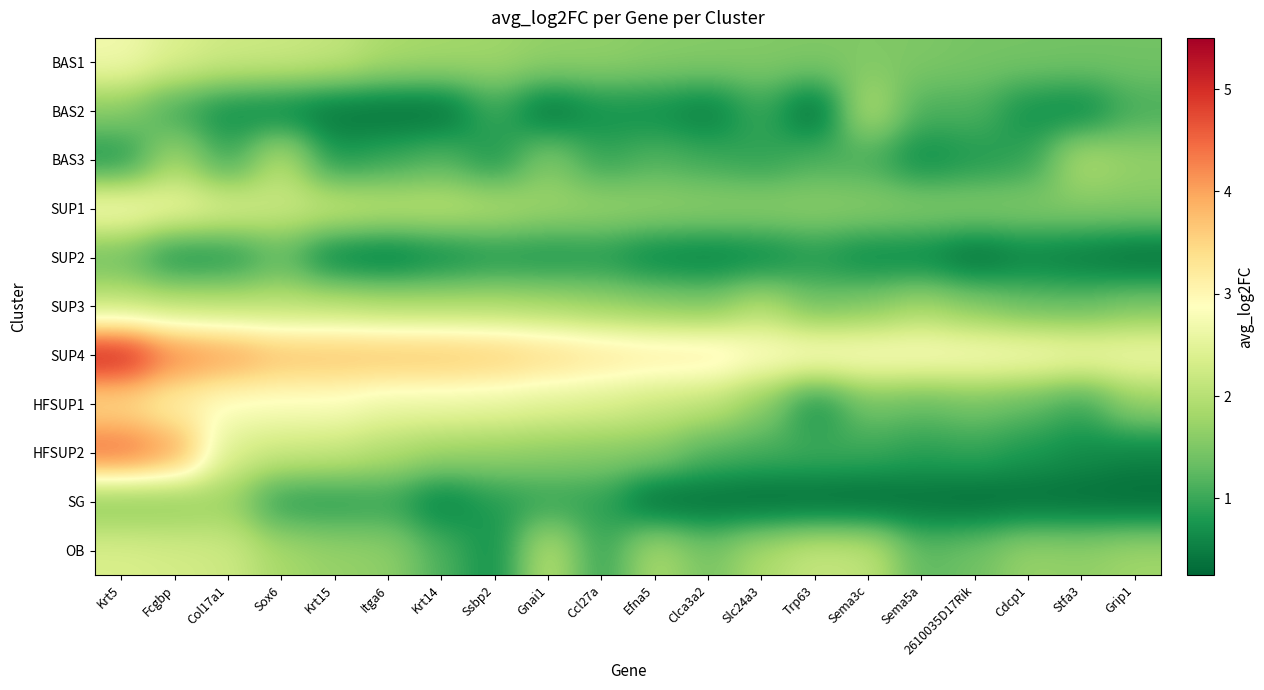

Which series has the largest total across all categories?

SUP4